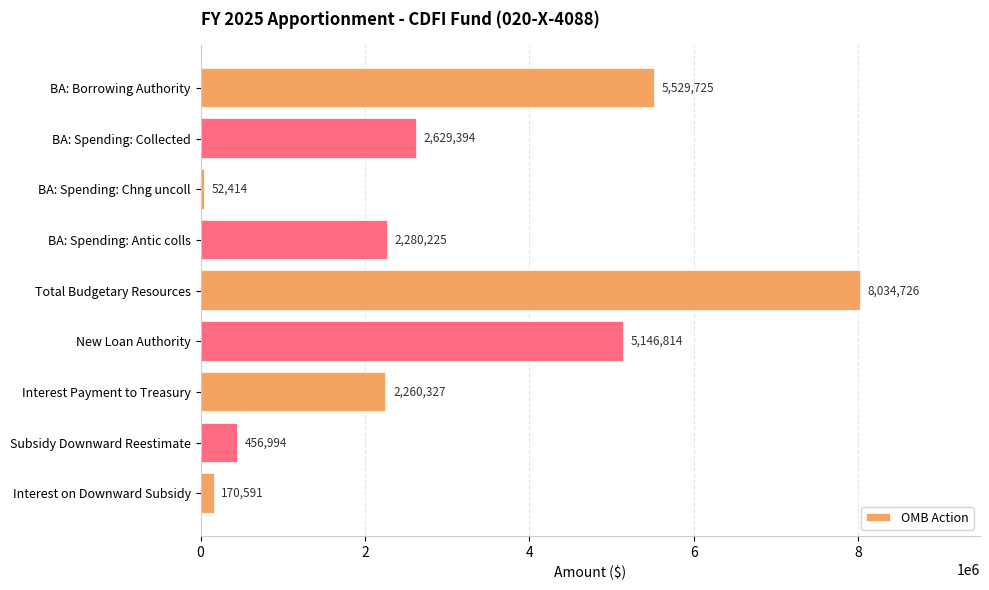

Approximately how many times larger is the value at BA: Spending: Antic colls compared to New Loan Authority?

0.4